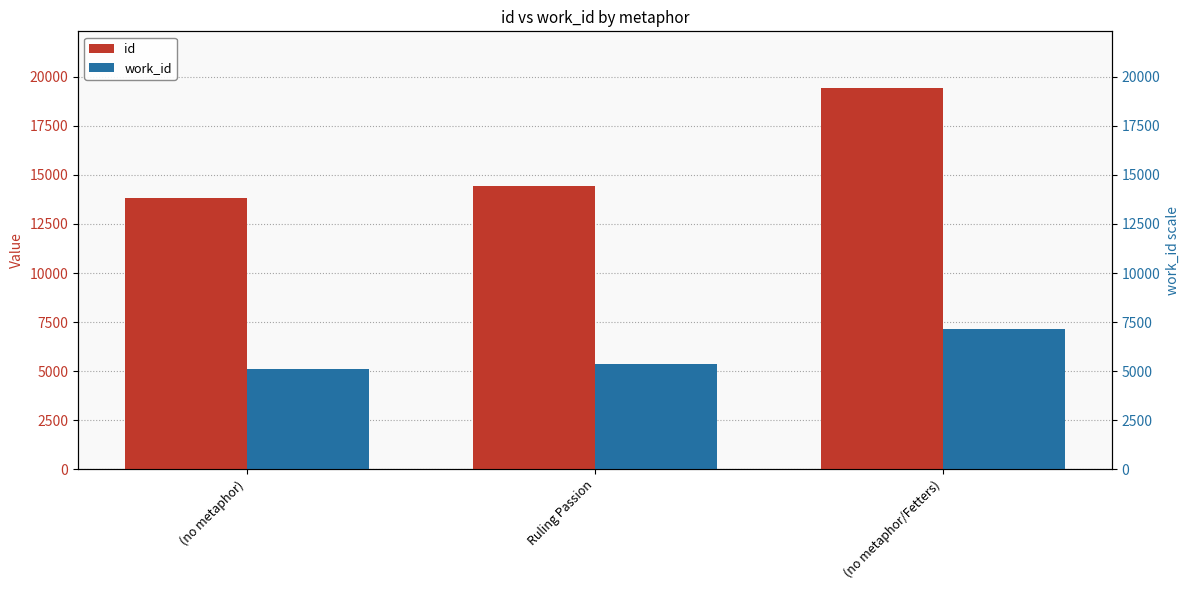

Which has a higher value, (no metaphor) or (no metaphor/Fetters)?

(no metaphor/Fetters)